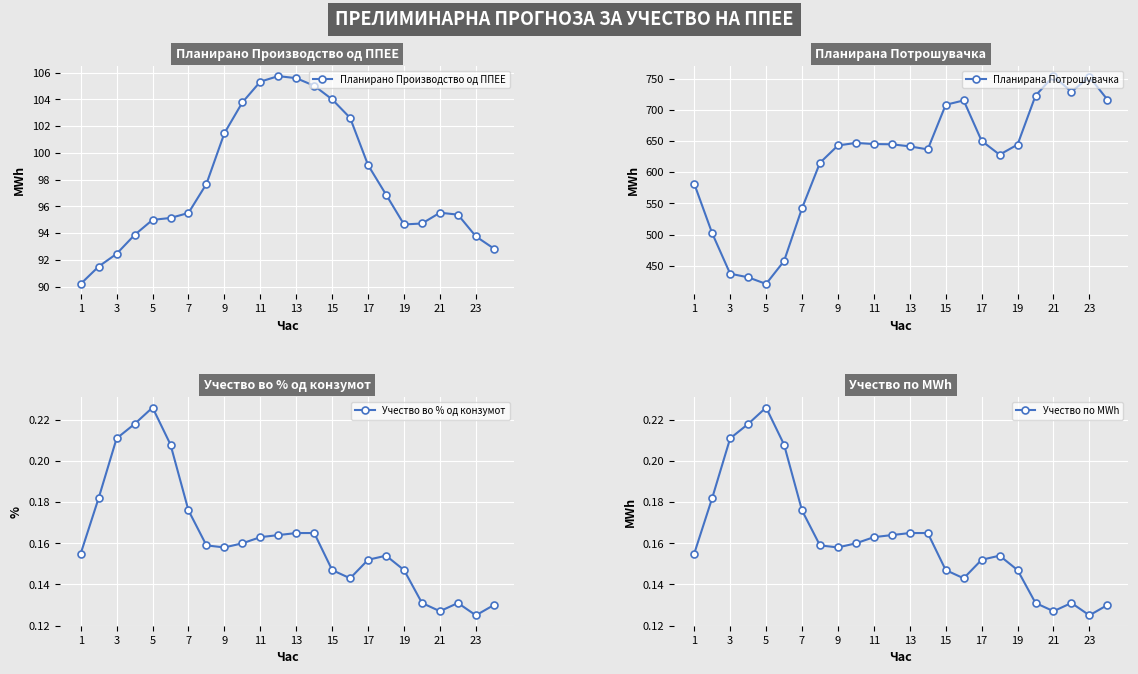

What is the value of the Планирано Производство од ППЕЕ point at the 18th from the left?

101.5